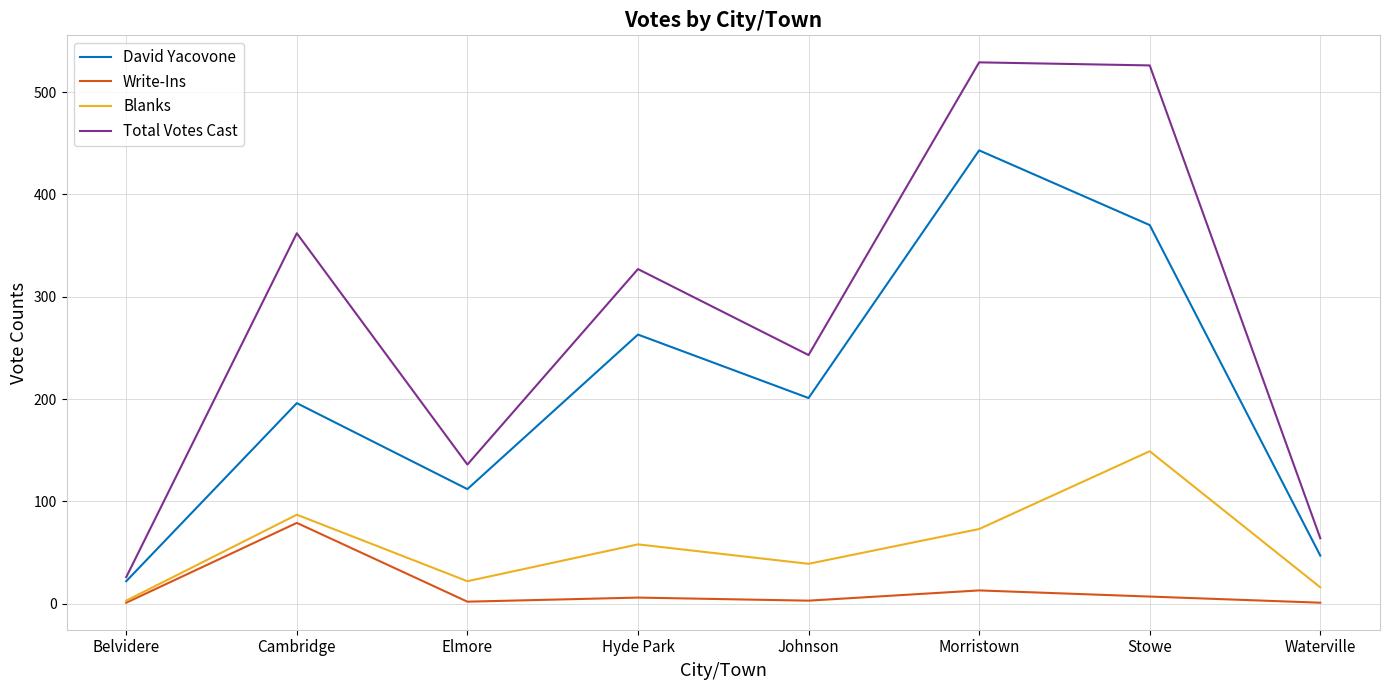

What is the total value across all series at Stowe?

1052